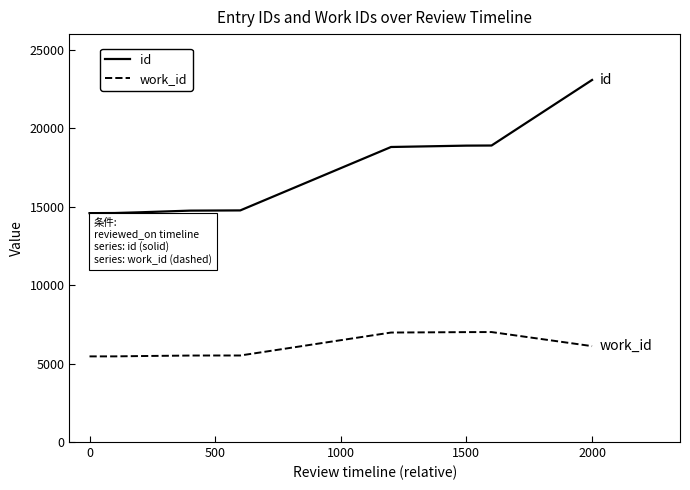

True or false: work_id and id intersect in this chart.

False